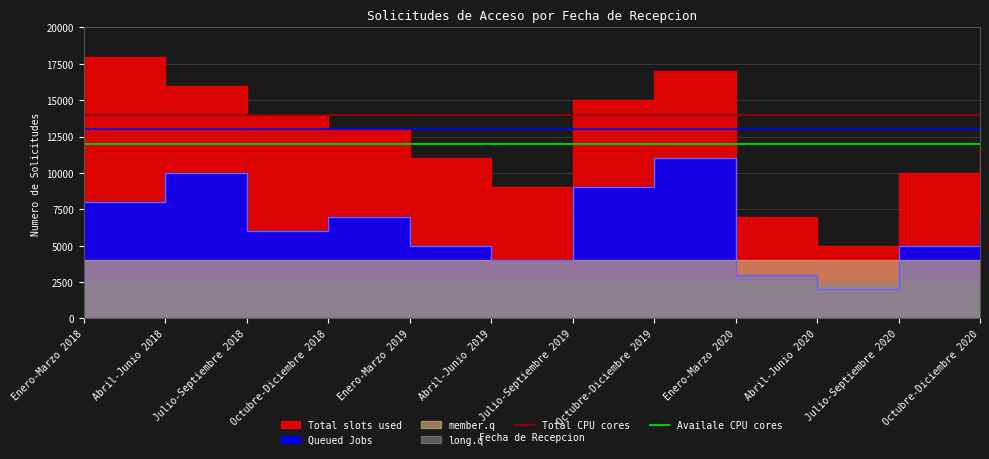

True or false: Availale CPU cores and Total CPU cores intersect in this chart.

False